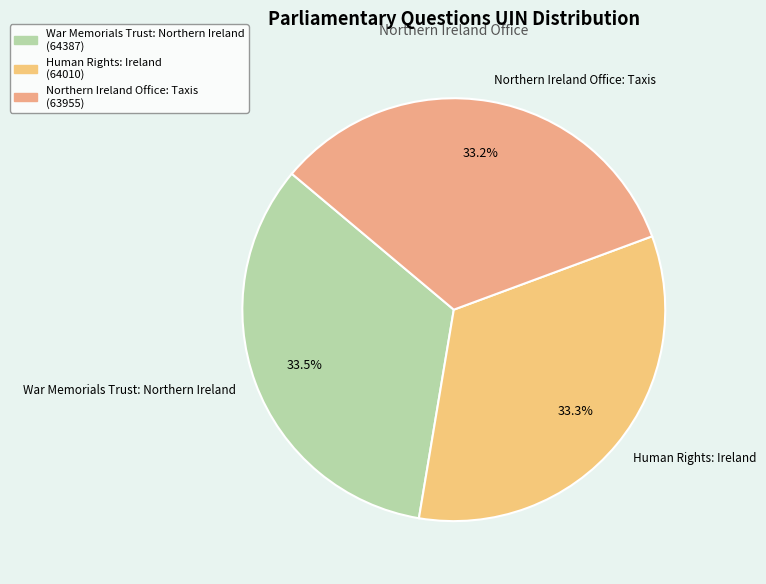

Count the number of slices in the pie.

3